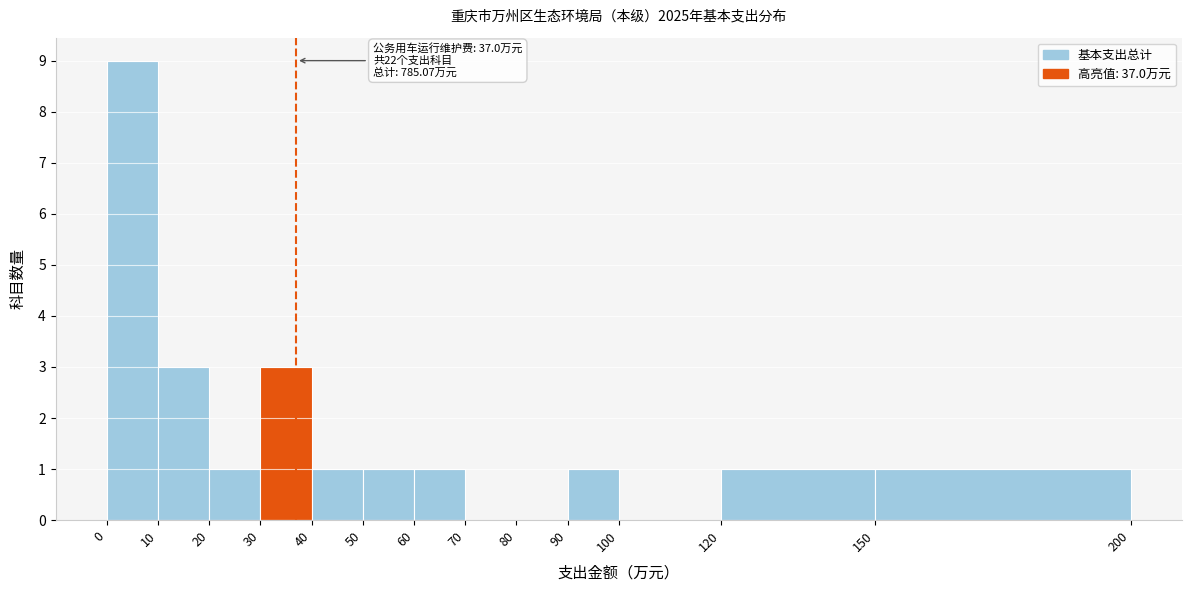

Which range on the x-axis has the tallest bar?

0 to 10